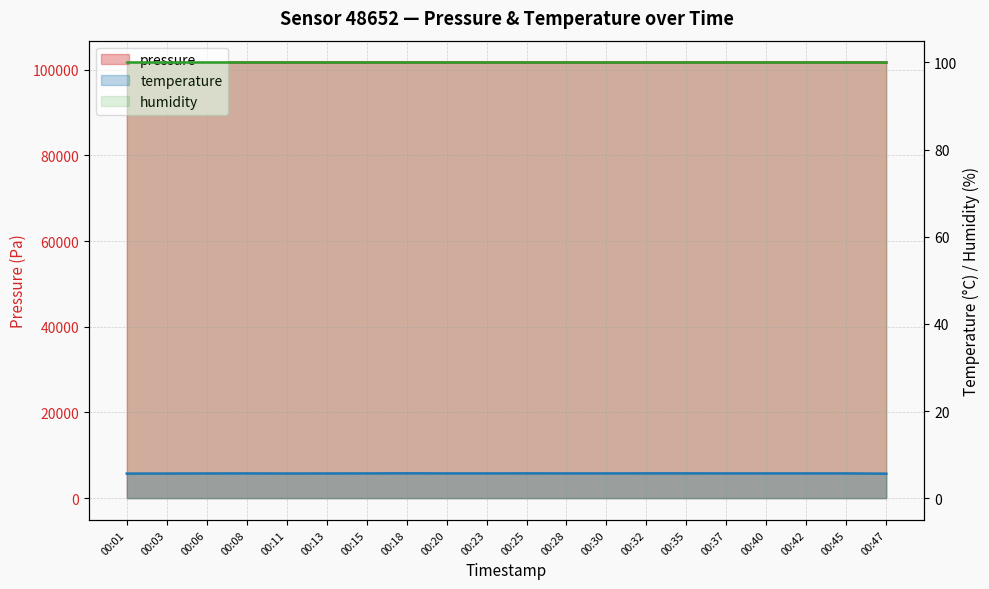

What is the value of the temperature point at the 14th from the left?

5.7